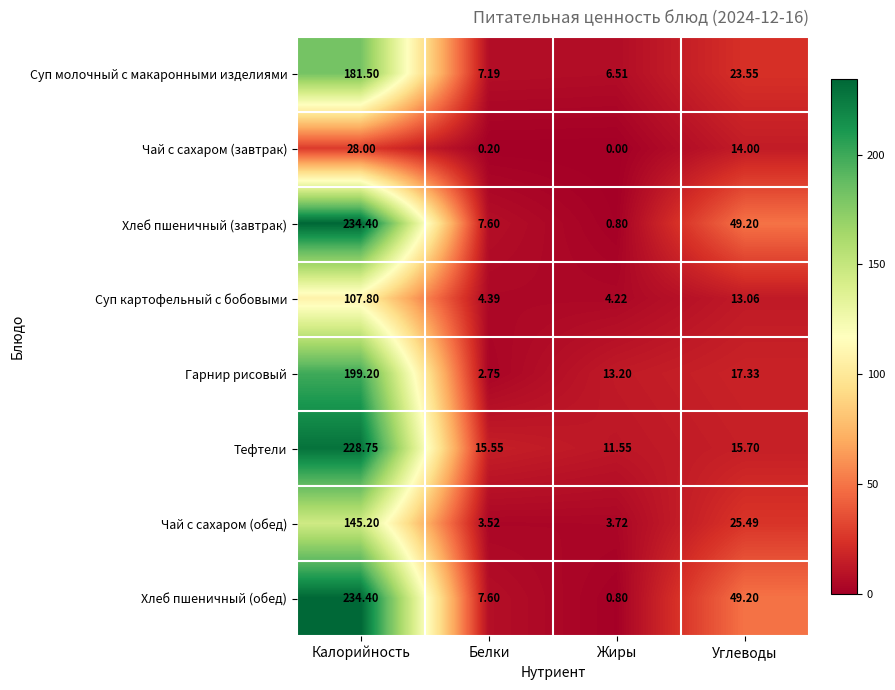

Rank the categories by Гарнир рисовый value from lowest to highest.

Белки, Жиры, Углеводы, Калорийность